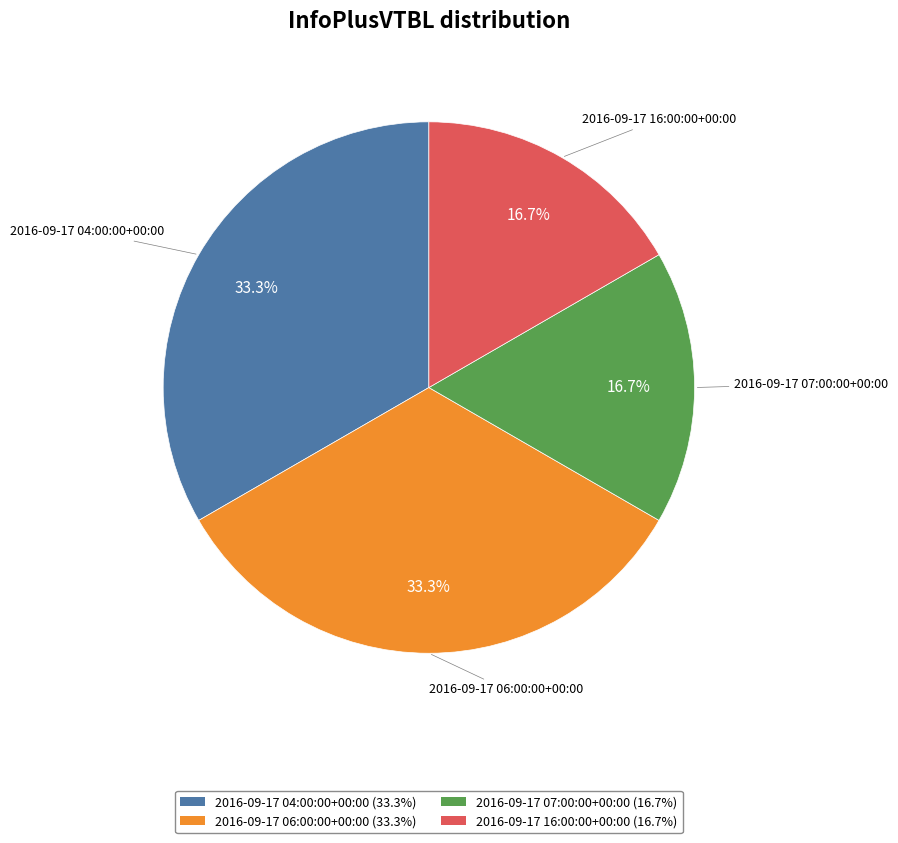

Does 2016-09-17 06:00:00+00:00 account for over 50% of the chart?

No